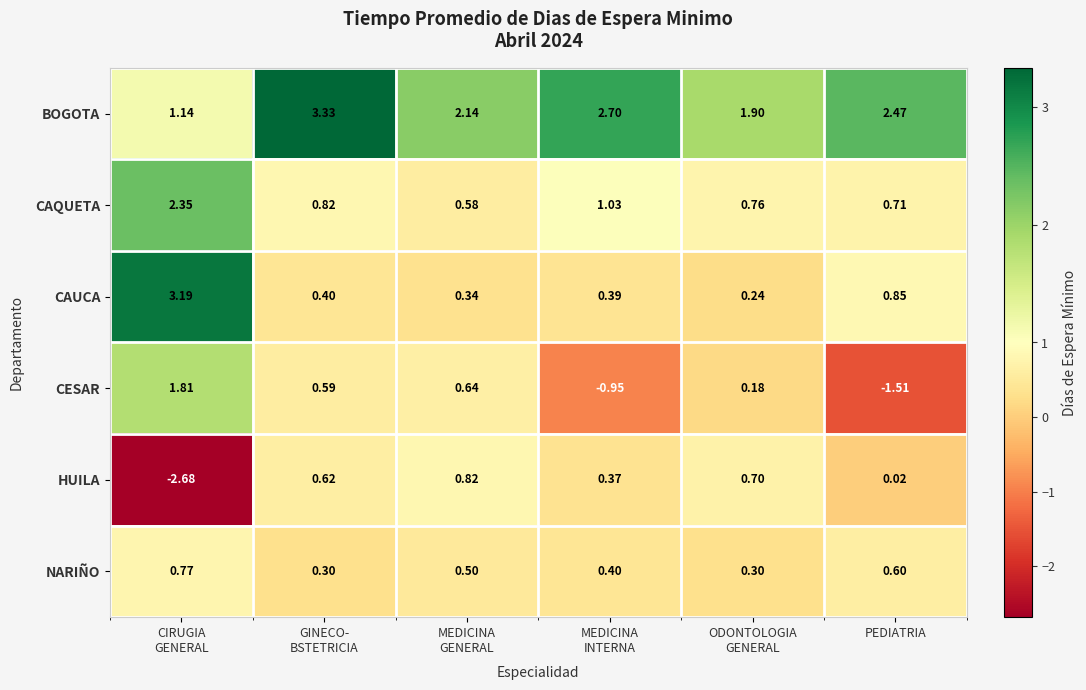

Which series changed the most between MEDICINA
INTERNA and ODONTOLOGIA
GENERAL?

CESAR